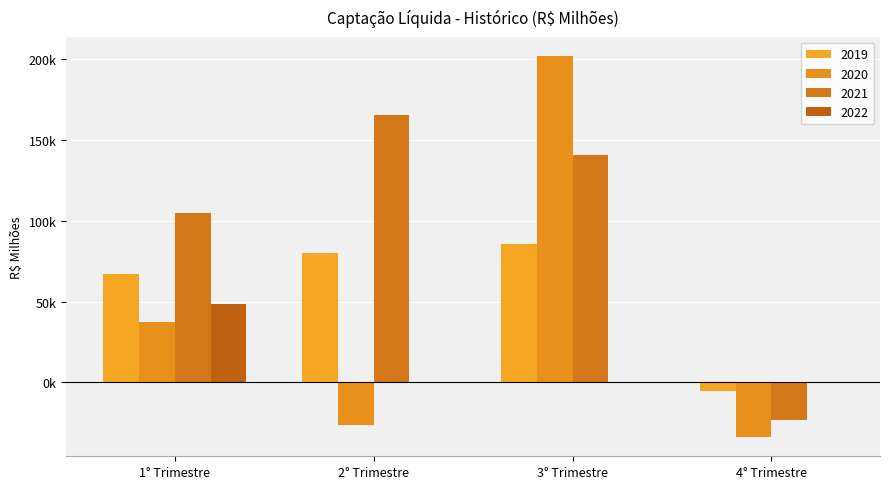

Are the bars grouped side by side (vs. stacked)?

Yes